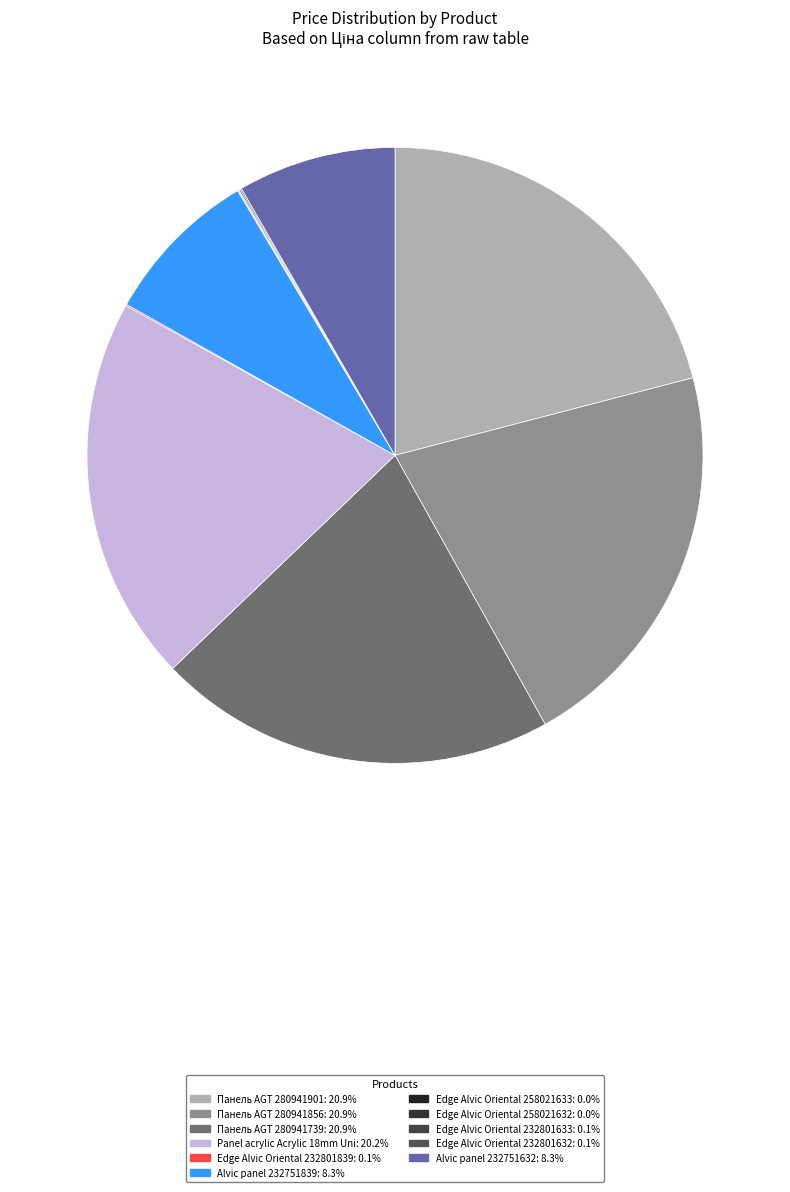

Is there any slice that represents more than half of the pie?

No